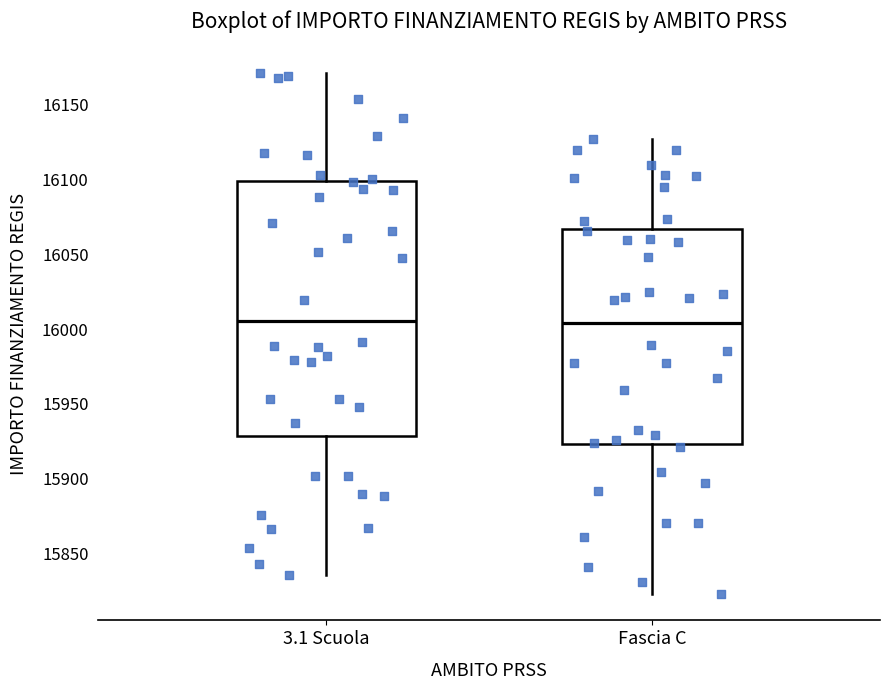

Reading left to right, read every box against the y-axis: the position of its median line, the range the box covers, and the ends of its whiskers. The values are not printed on the chart, so give them approximately, as read against the axis.

3.1 Scuola: median 16005, box 15930 to 16100, whiskers 15835 to 16170
Fascia C: median 16005, box 15925 to 16065, whiskers 15825 to 16125